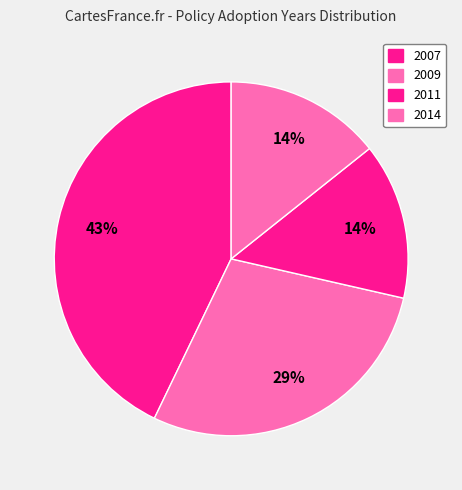

How many segments does this pie chart have?

4